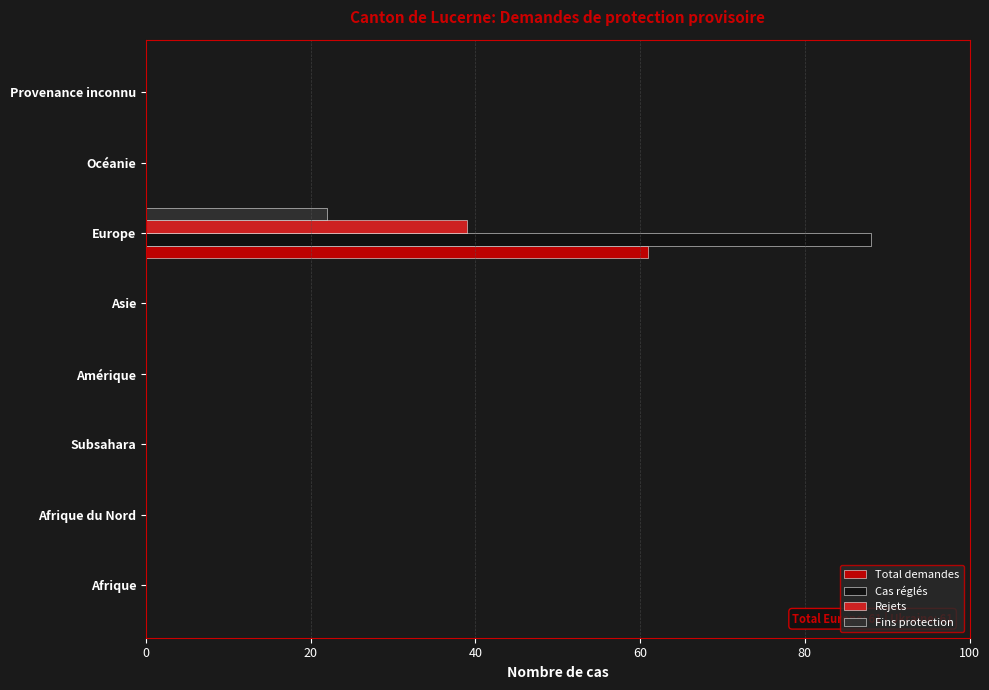

At which label does Fins protection reach its peak?

Europe